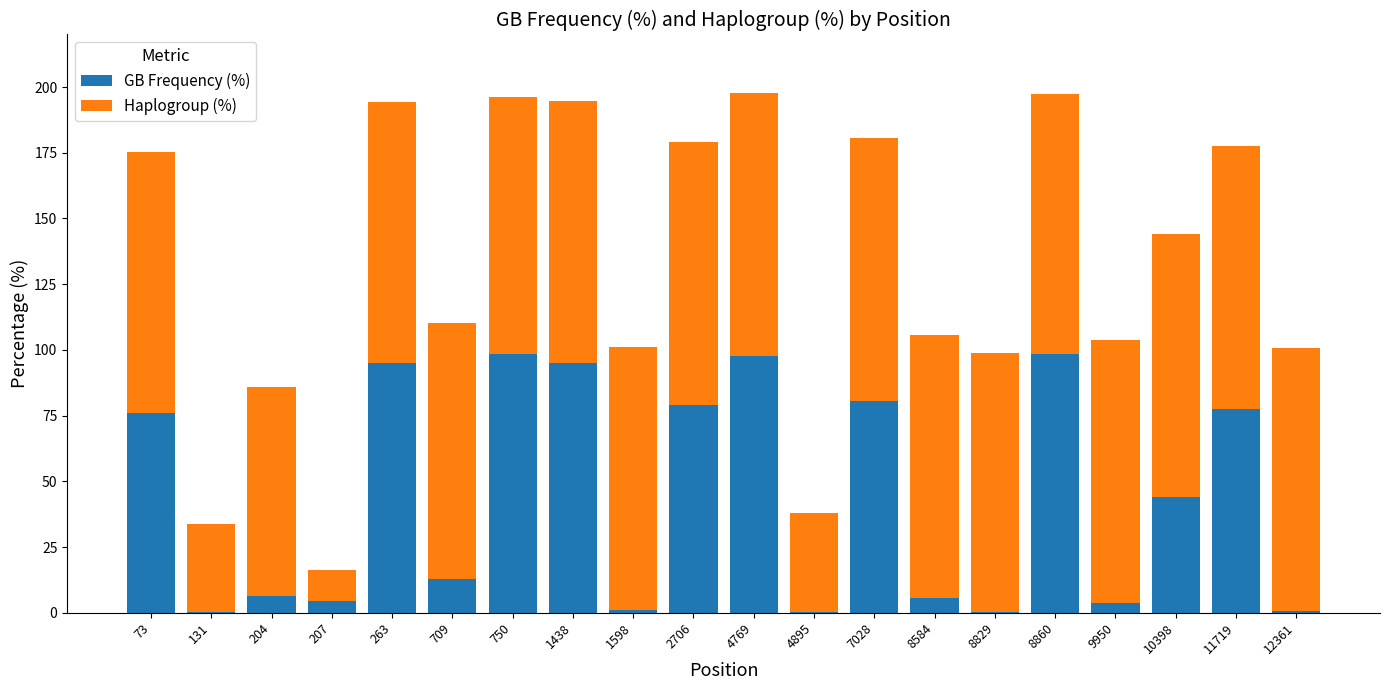

The GB Frequency (%) series shows 1.2 at 1598. True or false?

True